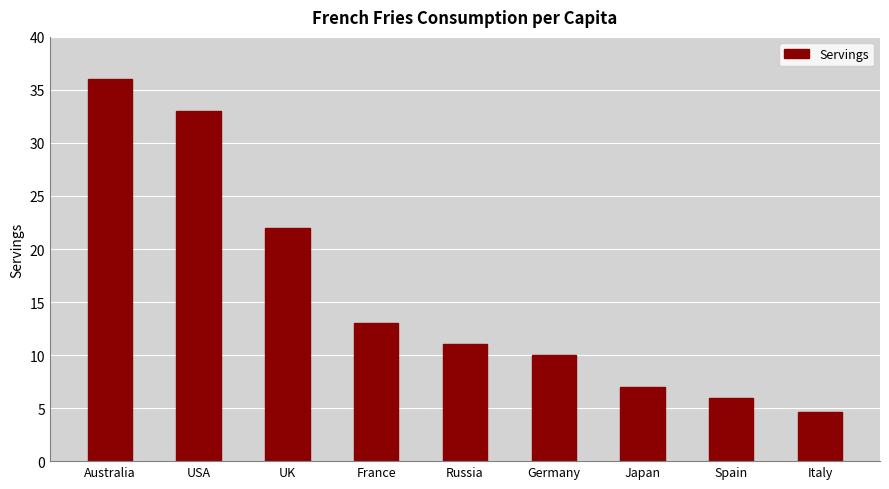

What is the minimum value shown in the chart?

4.6